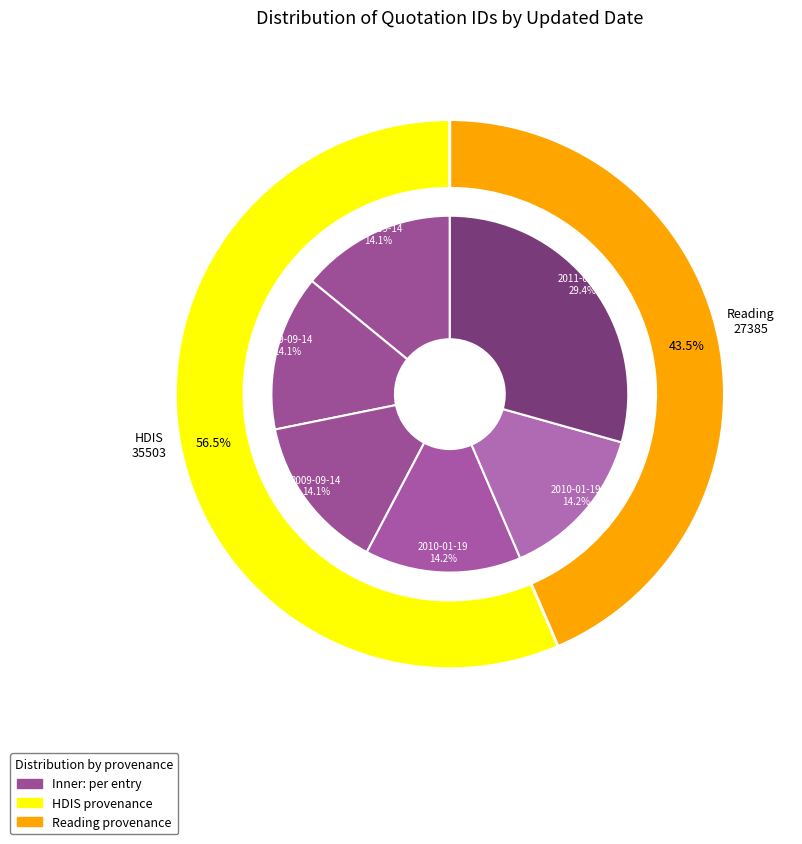

To the nearest percent, what is the average slice percentage?

17%